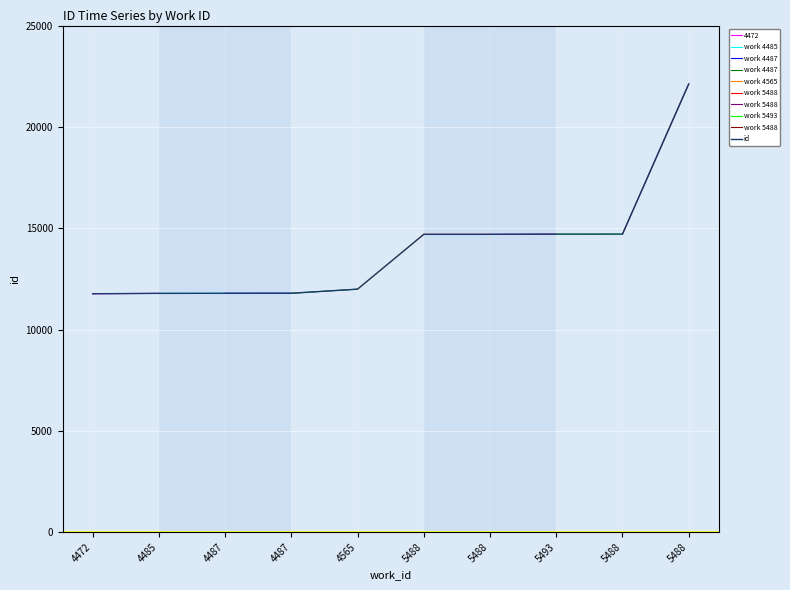

Reading right to left, extract all data points from this chart.

22116	14709	14708	14698	14697	11992	11790	11789	11785	11765